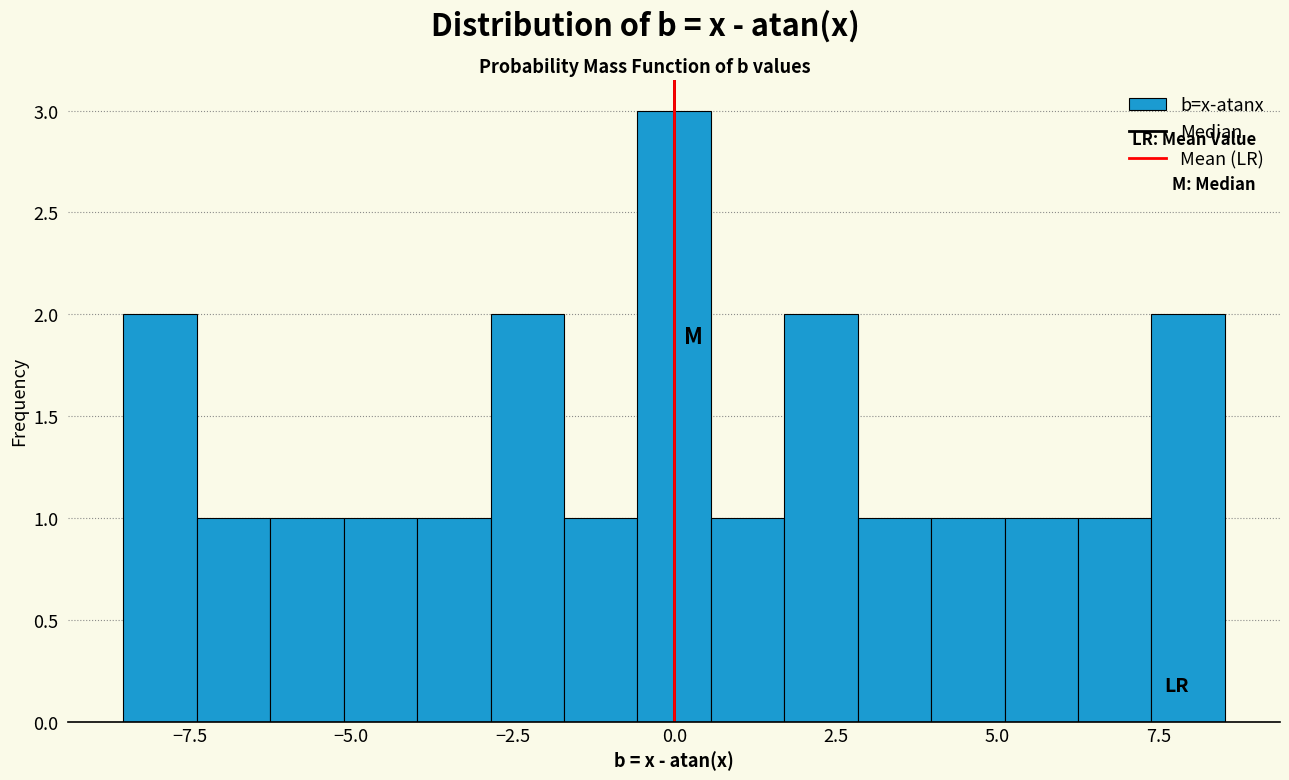

Read against the x-axis, roughly where is the centre of the tallest bar?

0.0